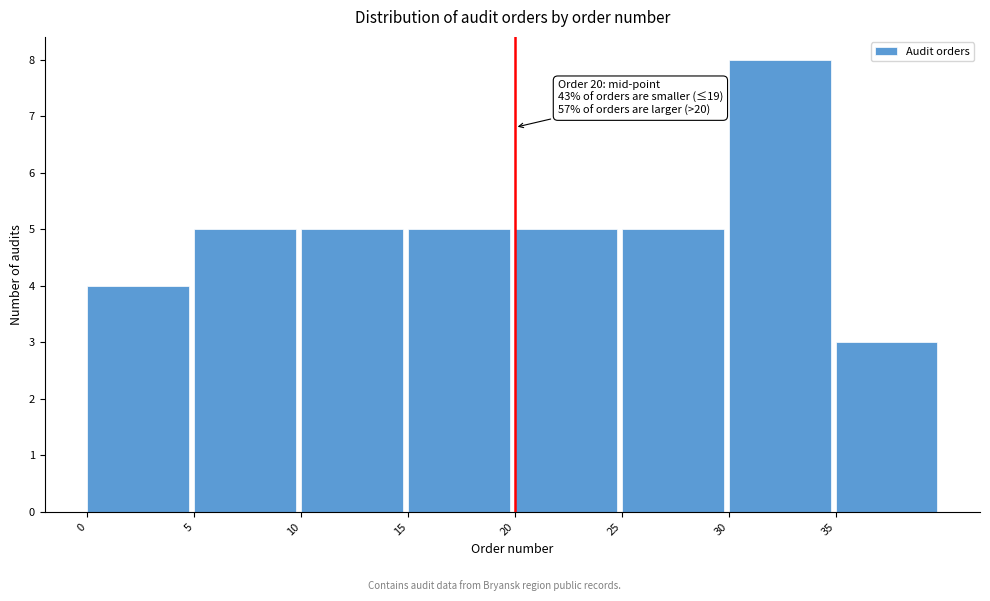

Which range on the x-axis has the tallest bar?

30 to 35